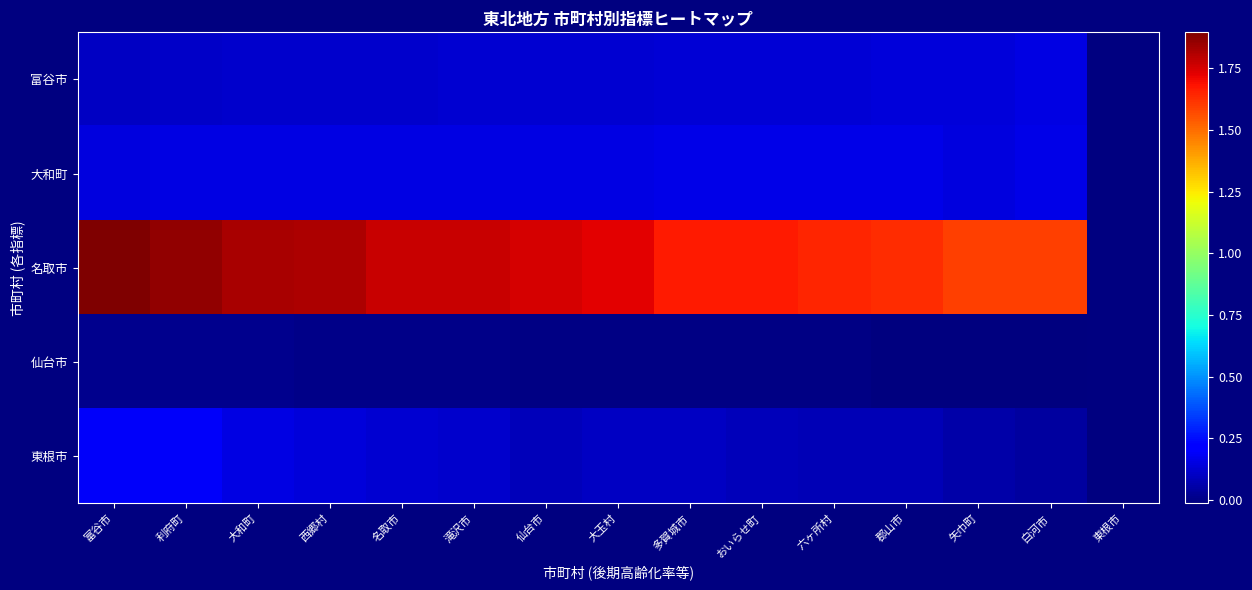

Which series changed the most between 矢巾町 and 白河市?

東根市